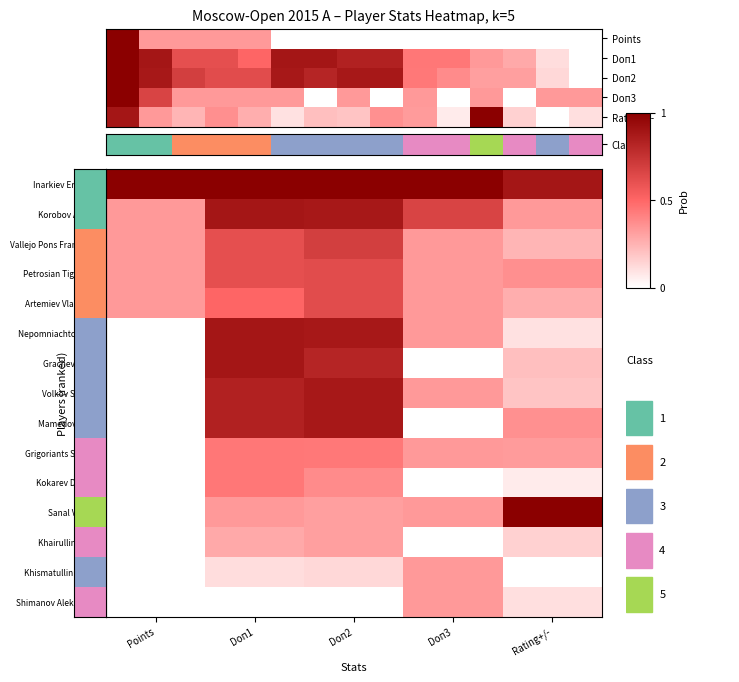

How many data points does each series have?

5